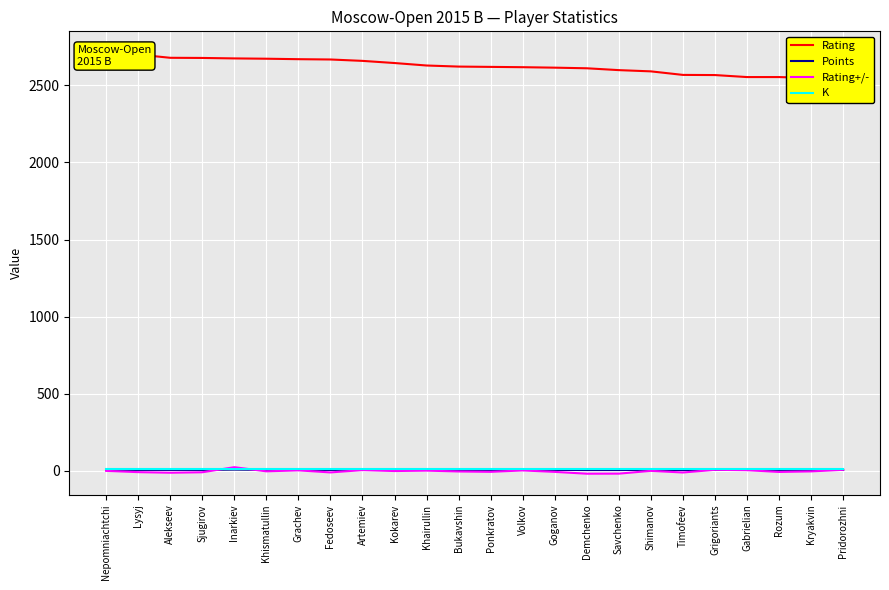

How many interior local valleys does the Points series have?

2